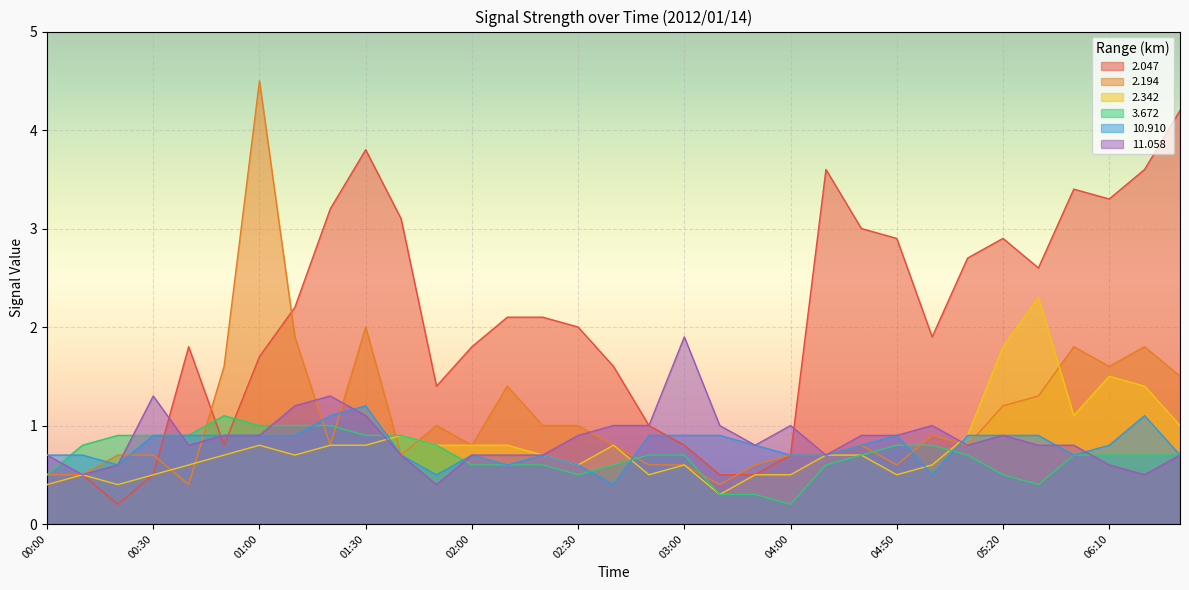

Does the chart display data point markers on the line(s)?

No